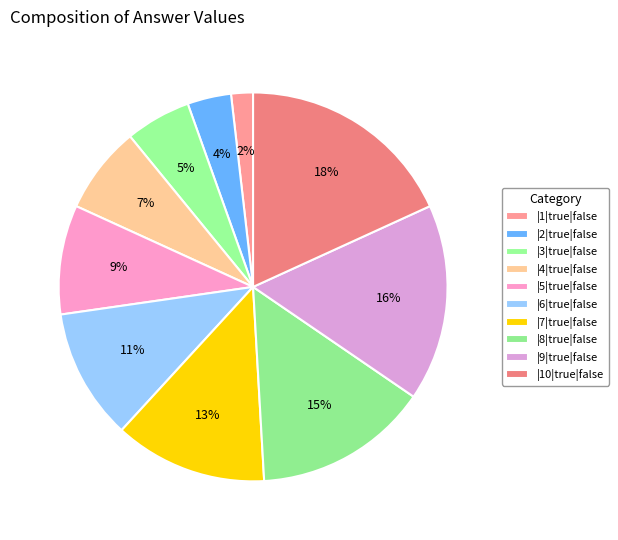

What percentage do |7|true|false and |3|true|false together represent?

18.2%